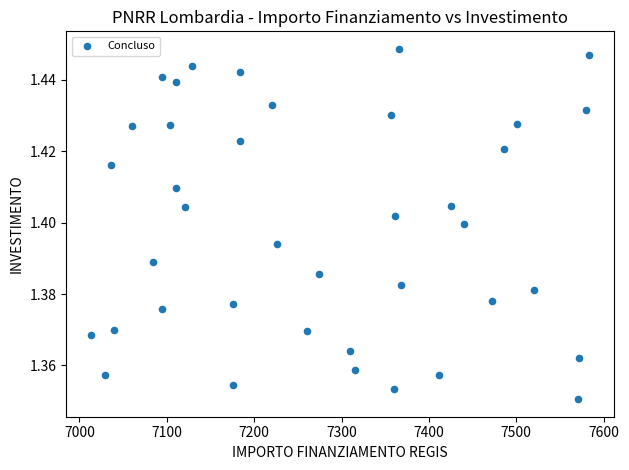

What is the range of X values (max minus min)?

569.6